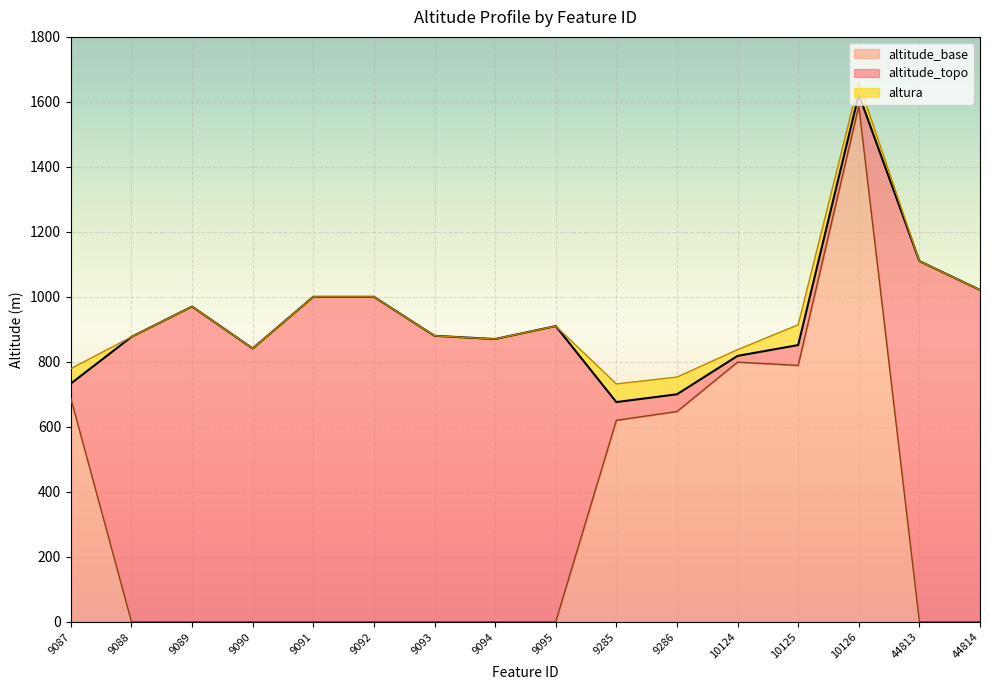

What is the maximum value for altitude_base?

1587.0